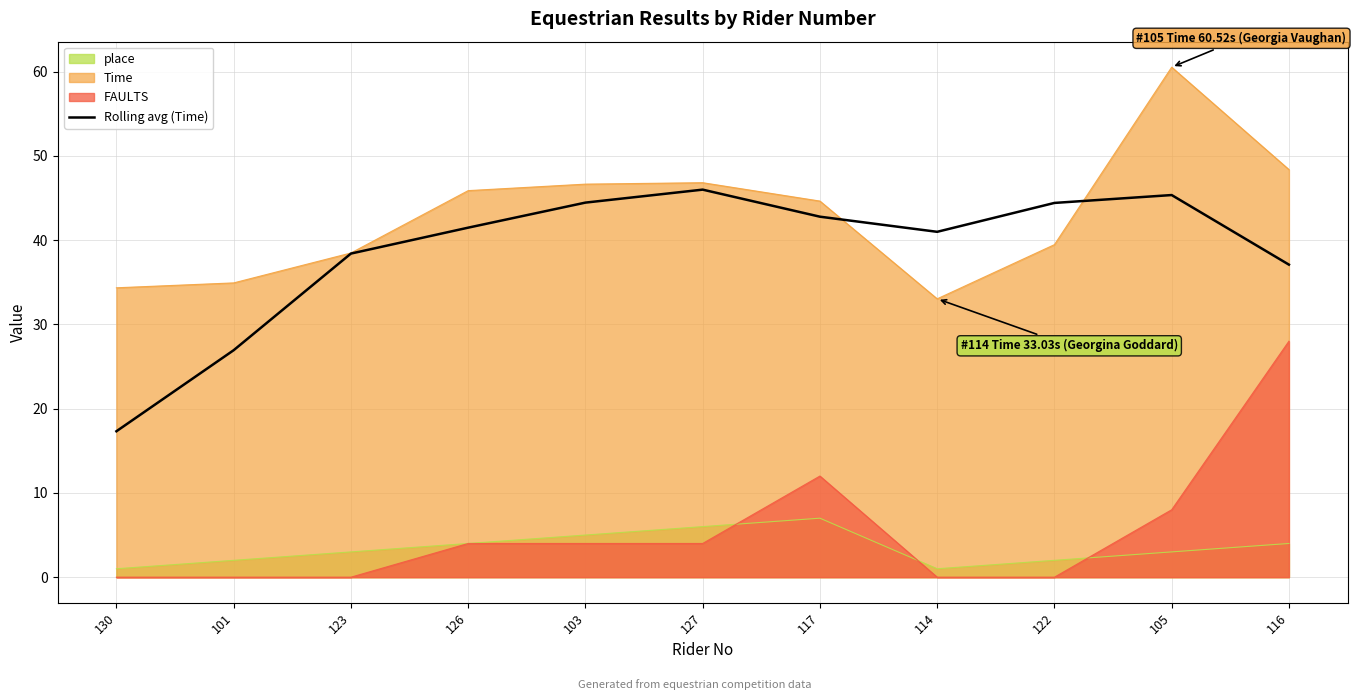

Reading right to left, extract all data points from this chart.

37.1	45.3	44.4	41.0	42.8	46.0	44.4	41.5	38.4	26.9	17.3